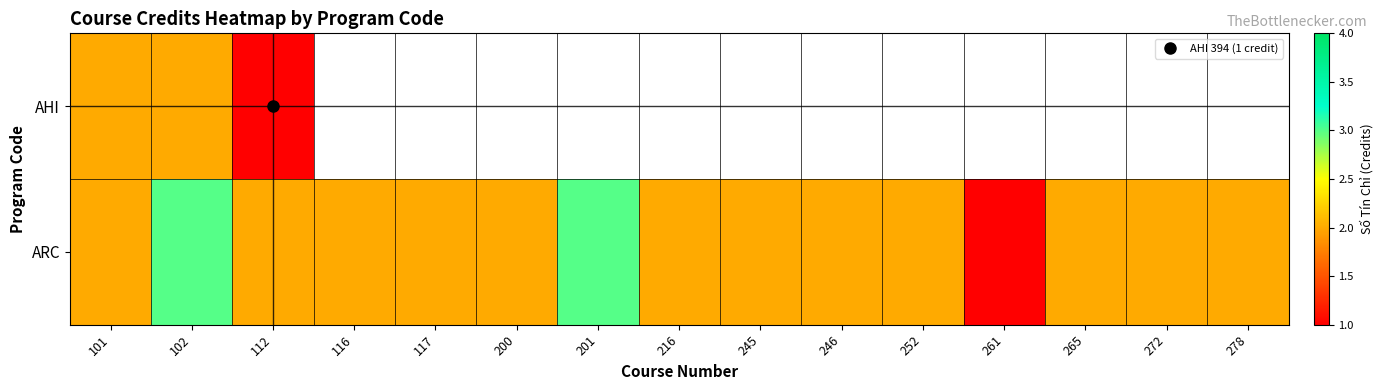

What is the sum of the ARC values at 201 and 278?

5.0